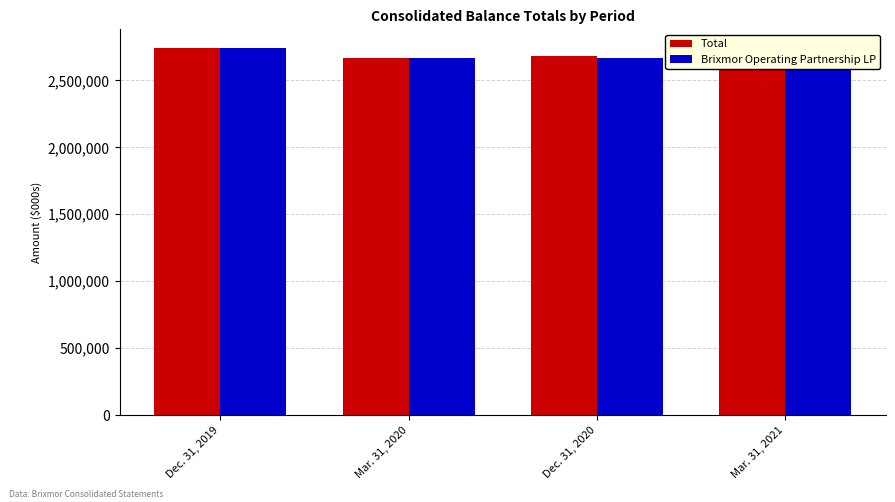

Which series changed the most between Dec. 31, 2019 and Mar. 31, 2020?

Total